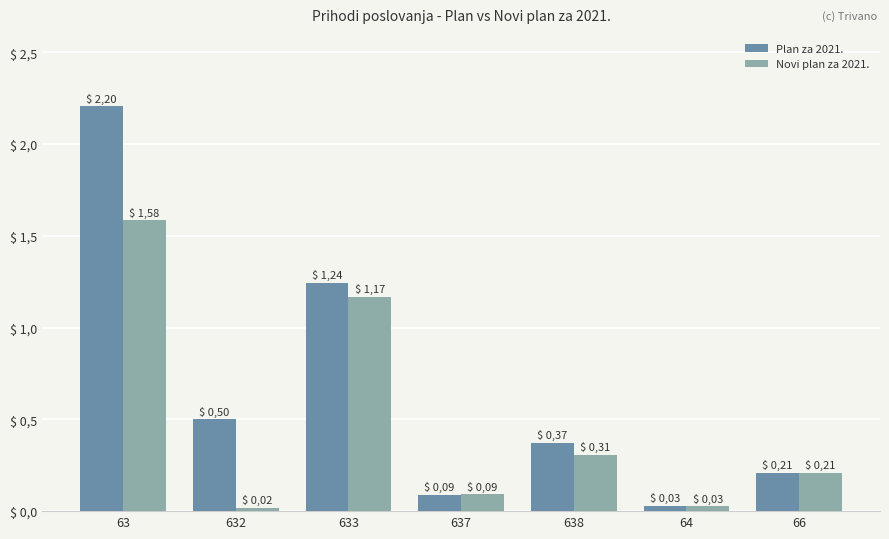

Does the chart contain any negative values?

No